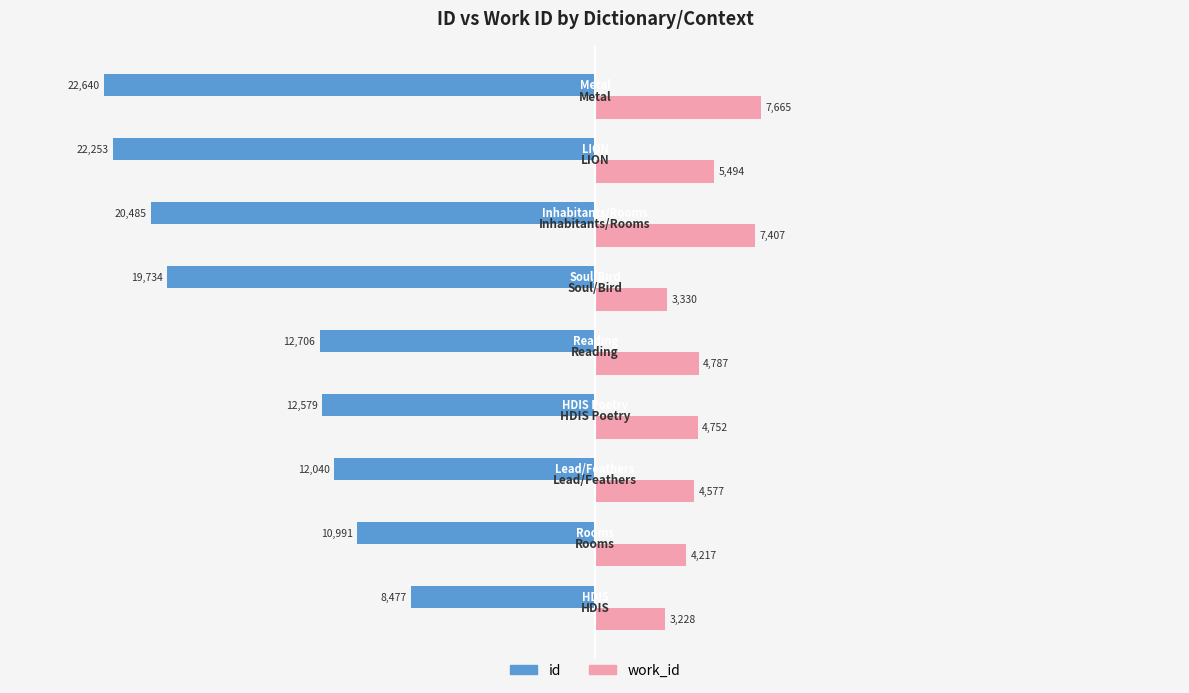

Rank the series by their maximum value, from highest to lowest.

work_id, id